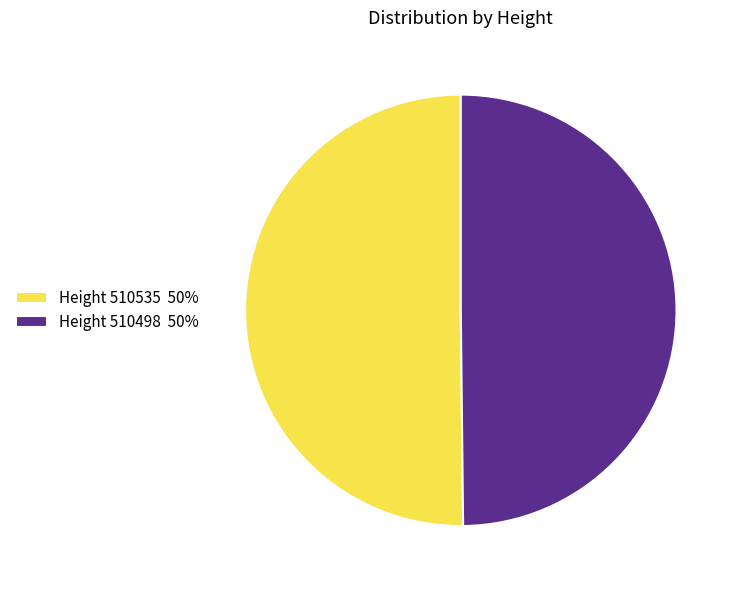

The Height 510498 50% slice represents 50% of the pie. True or false?

True